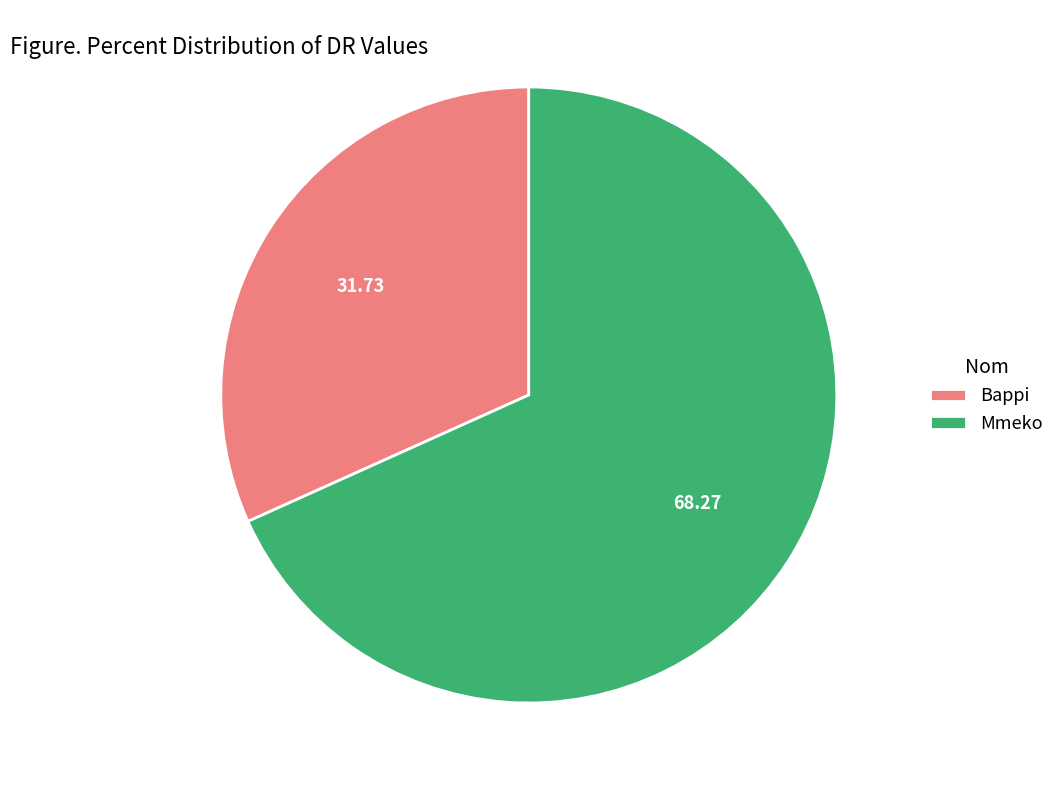

Which slice is the largest?

Mmeko